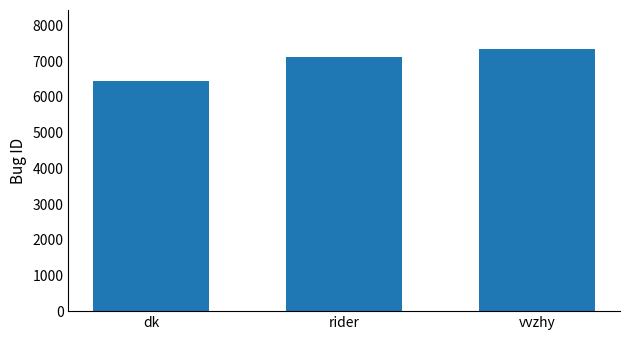

Approximately how many times larger is the value at vvzhy compared to rider?

1.0